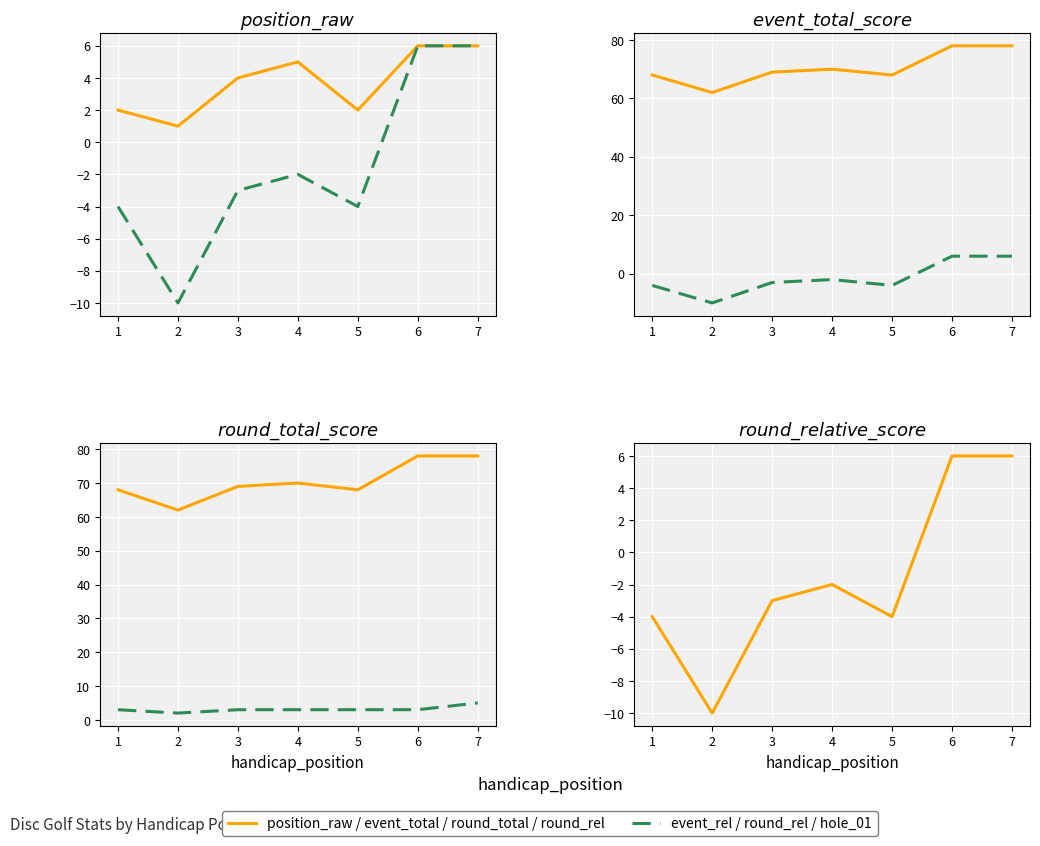

What is the value of the hole_01 point at the 2nd from the left?

2